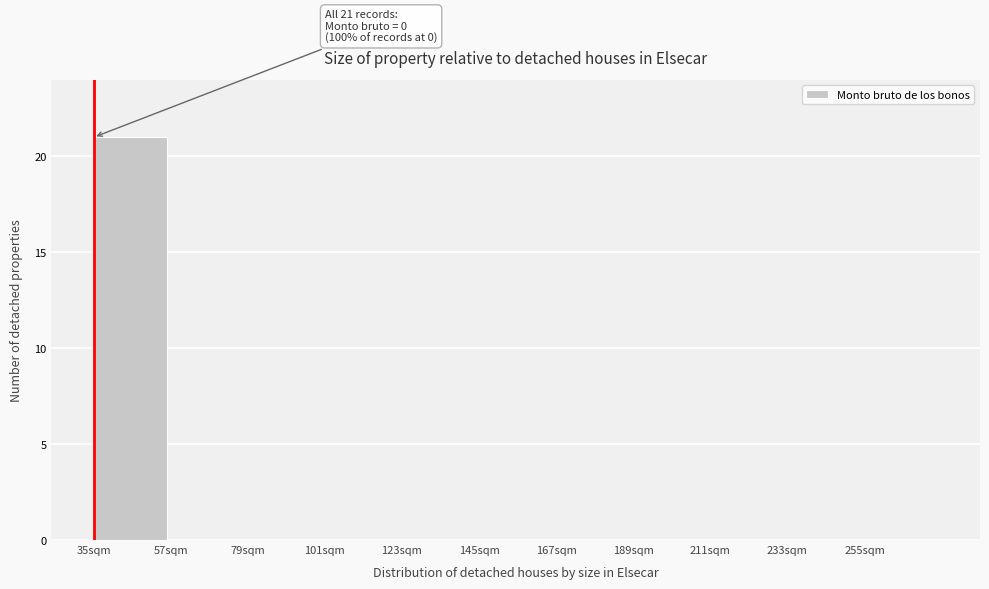

Reading left to right, extract all data points from this chart.

35sqm=21	57sqm=0	79sqm=0	101sqm=0	123sqm=0	145sqm=0	167sqm=0	189sqm=0	211sqm=0	233sqm=0	255sqm=0